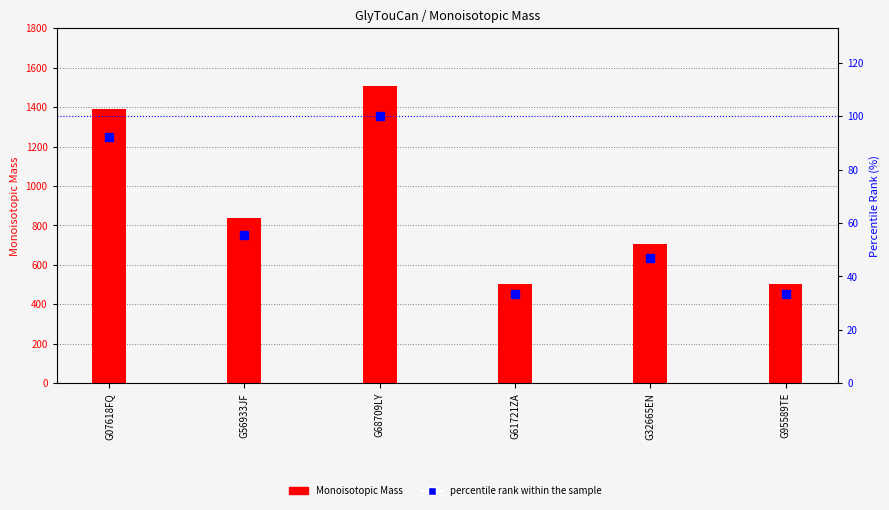

At which category is the sum across all series the highest?

G68709LY